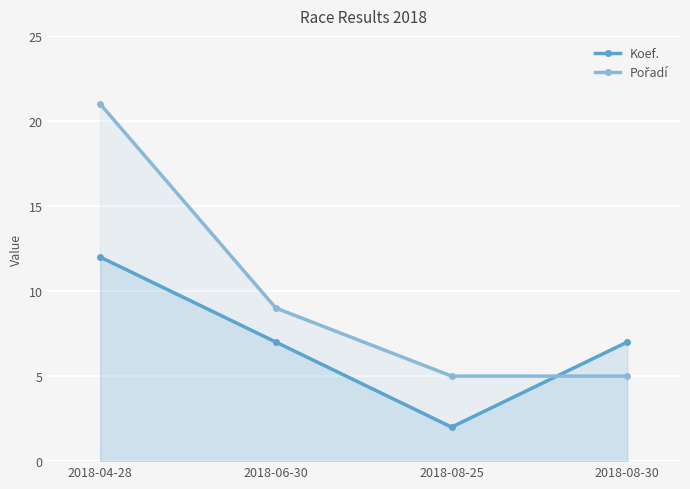

Which category has the lowest value across all series?

2018-08-25